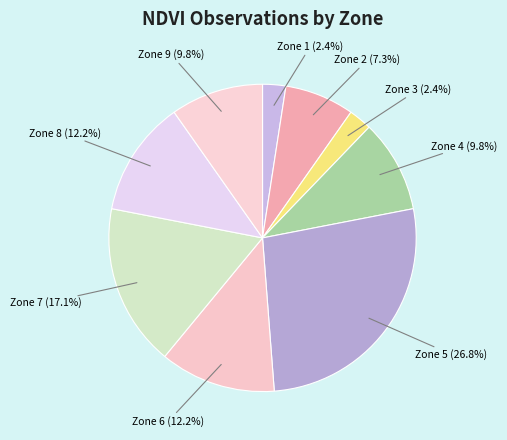

What is the total percentage of Zone 4 and Zone 1?

12.2%